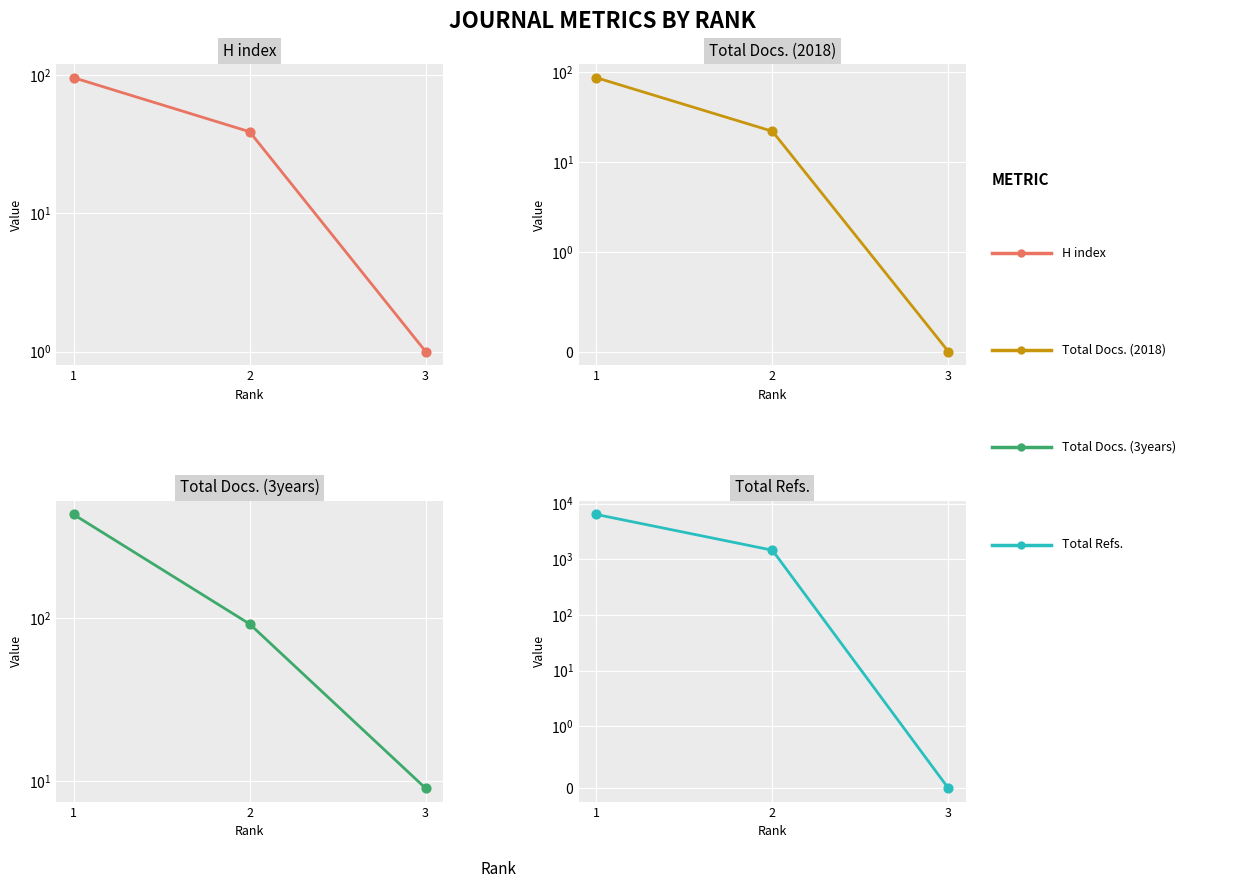

At how many categories does at least one series exceed 2285?

1